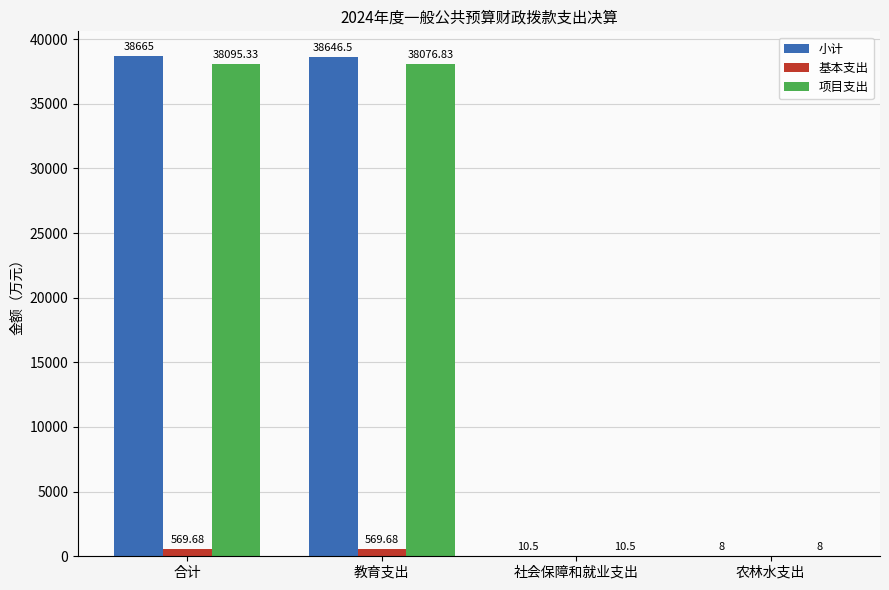

Is the value of 基本支出 at 农林水支出 greater than the value of 项目支出 at 合计?

No